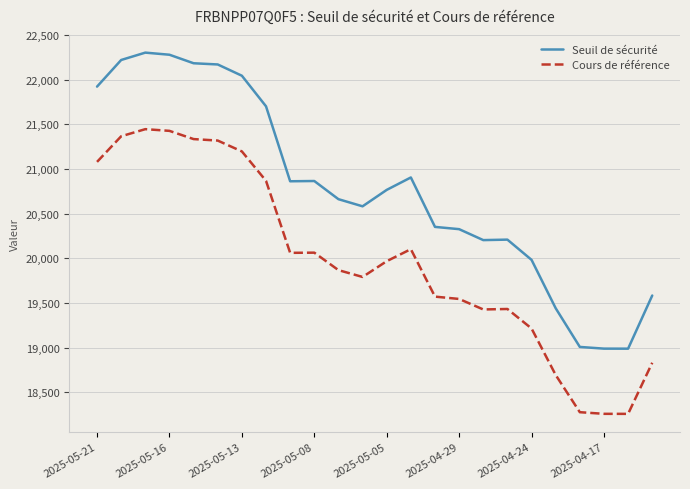

True or false: Cours de référence and Seuil de sécurité cross at least once.

False